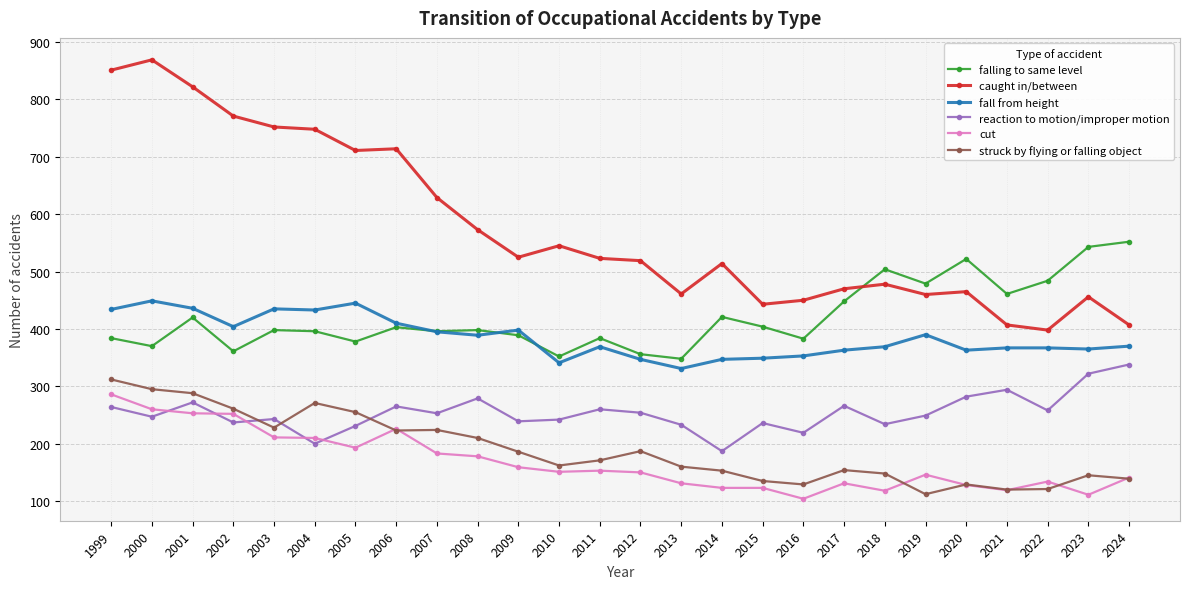

What is the difference between the caught in/between values at 2017 and 2001?

352